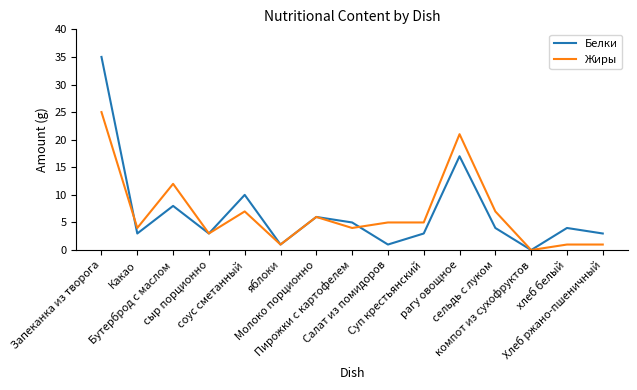

At how many categories does at least one series exceed 23?

1